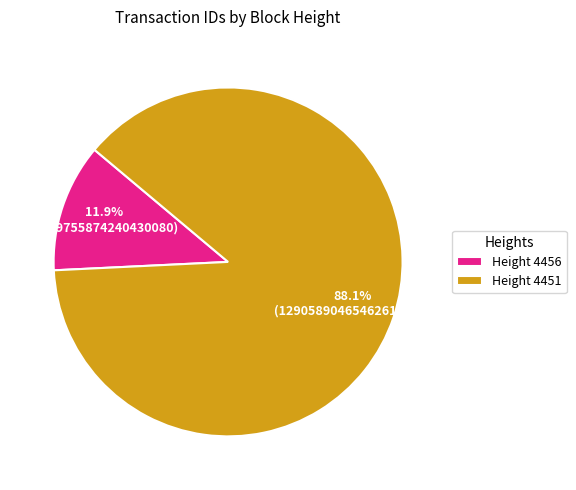

Which category has the smallest portion of the pie?

Height 4456